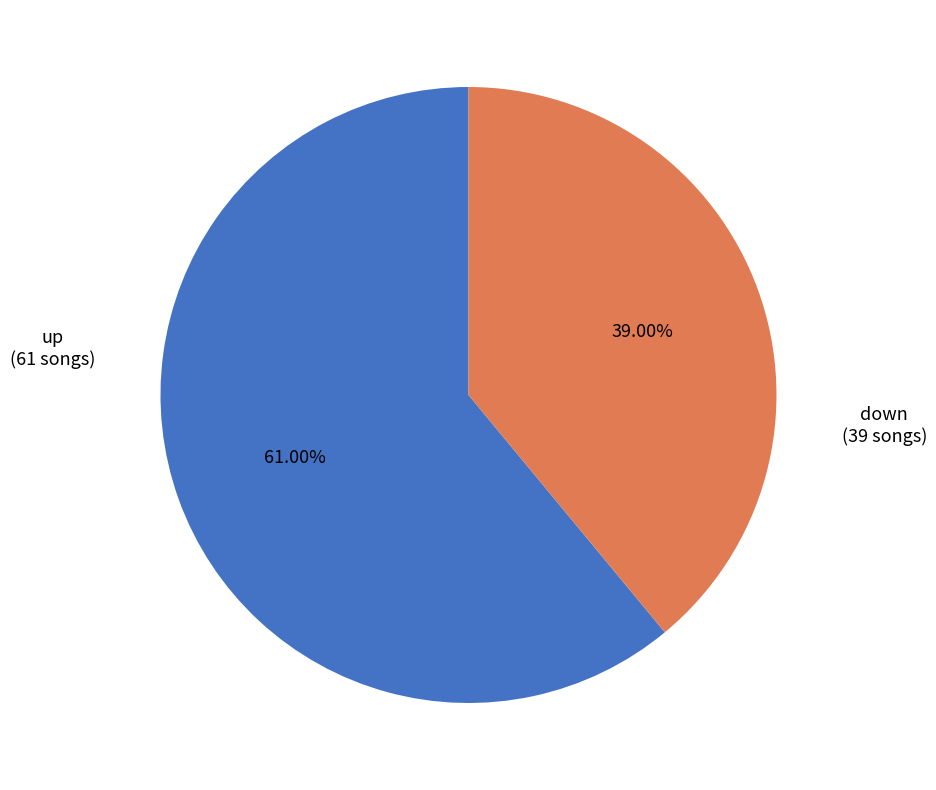

Is there a majority slice in this chart?

Yes